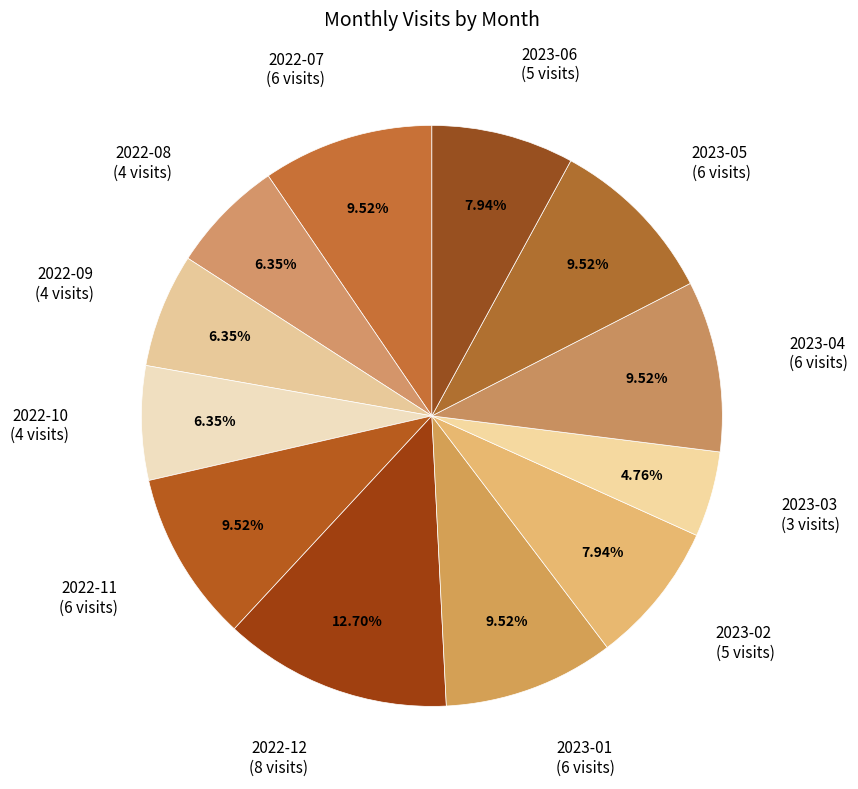

How many slices are in this pie chart?

12